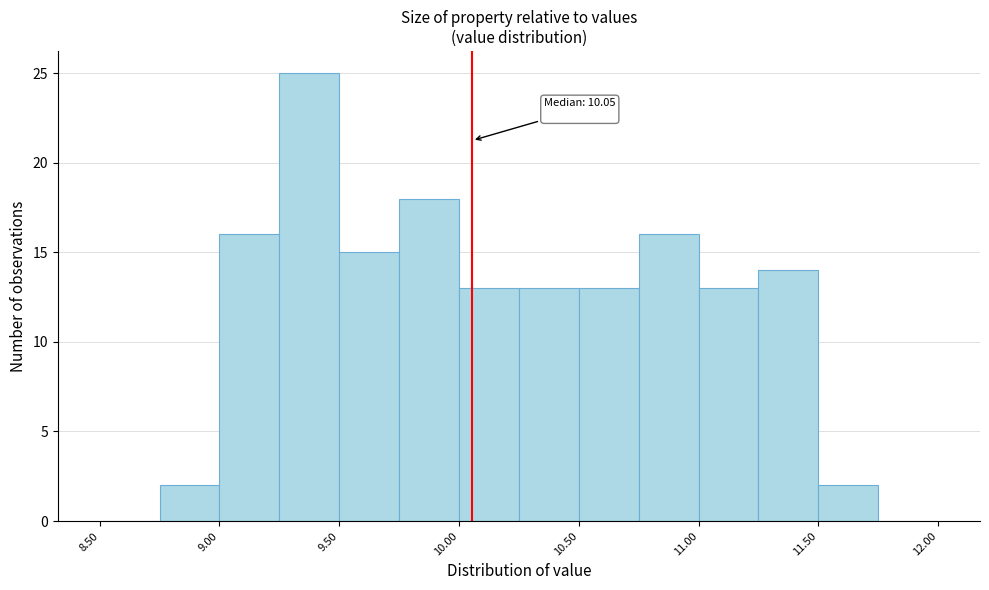

Over which range of the x-axis is the bar tallest?

9.25 to 9.50